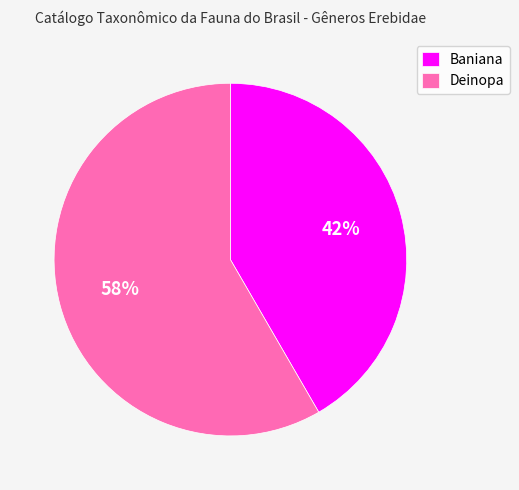

To the nearest percent, what is the average slice percentage?

50%